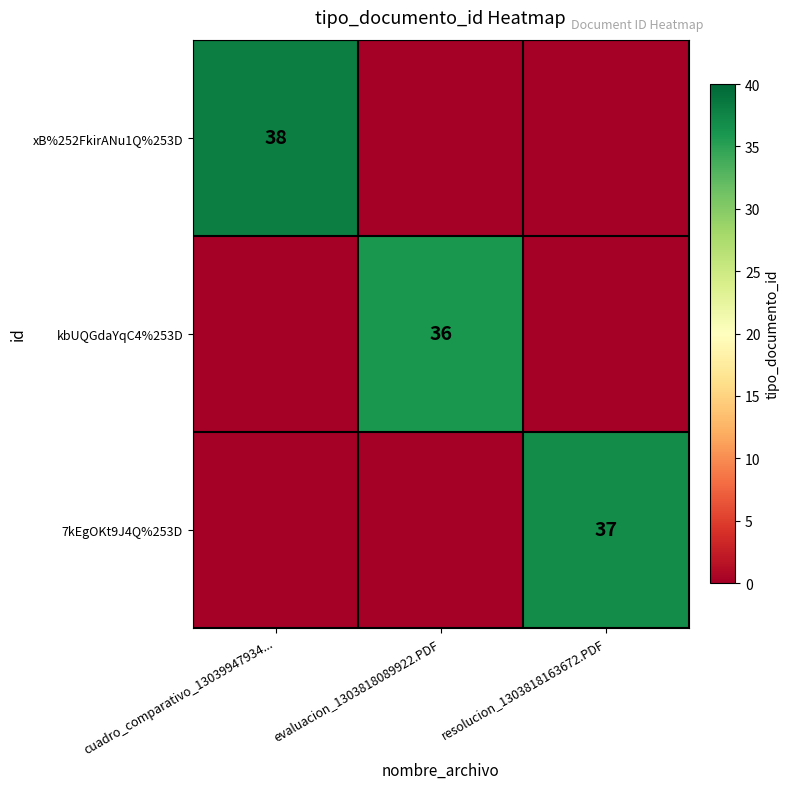

Rank the series by their average value, from highest to lowest.

xB%252FkirANu1Q%253D, 7kEgOKt9J4Q%253D, kbUQGdaYqC4%253D